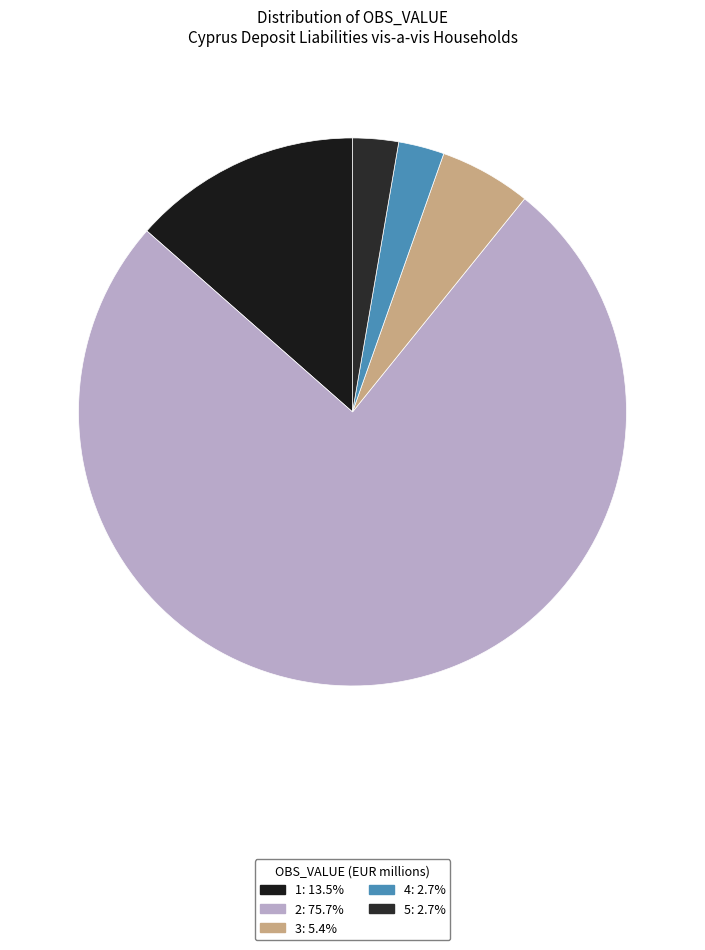

Is the sum of 4 and 1 greater than half?

No